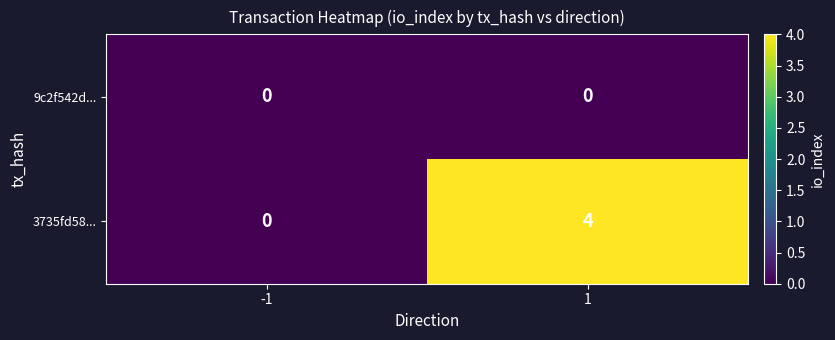

Rank the series by their average value, from lowest to highest.

9c2f542d..., 3735fd58...